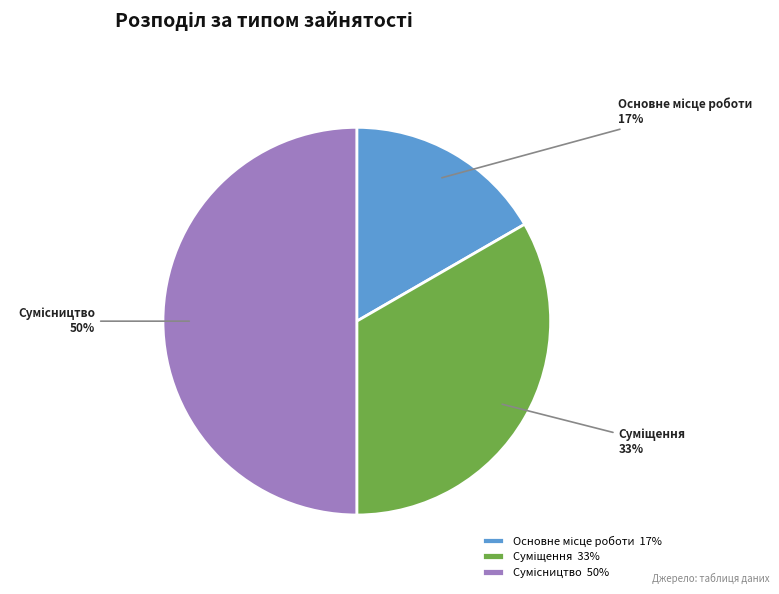

To the nearest percent, what is the average slice percentage?

33%